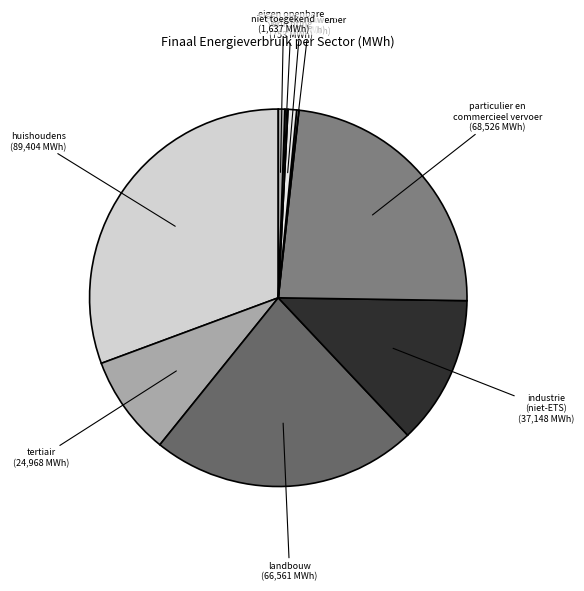

The industrie (niet-ETS) slice represents 13% of the pie. True or false?

True